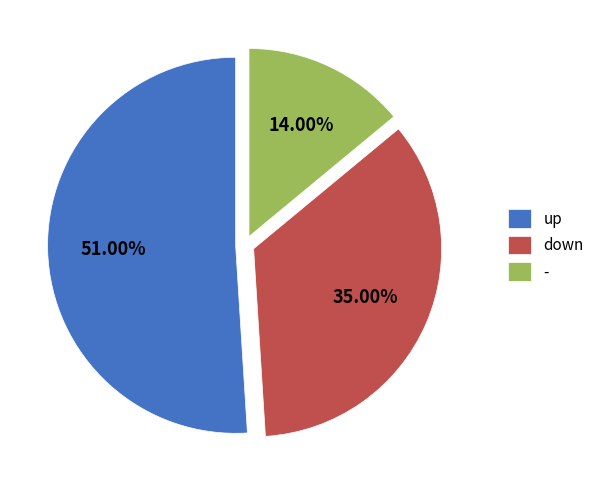

Does any single category account for the majority?

Yes